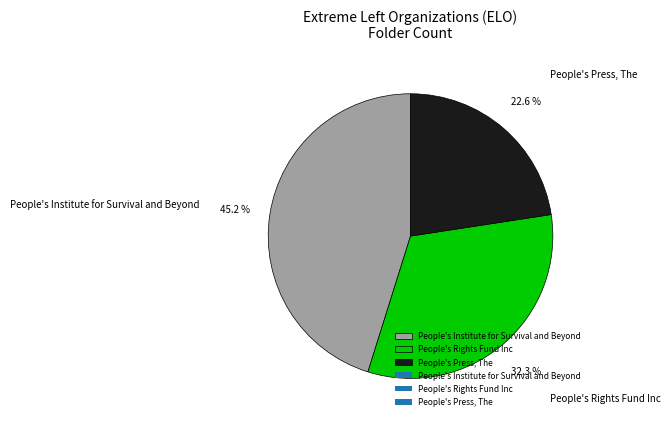

Is People's Rights Fund Inc the majority of the pie?

No